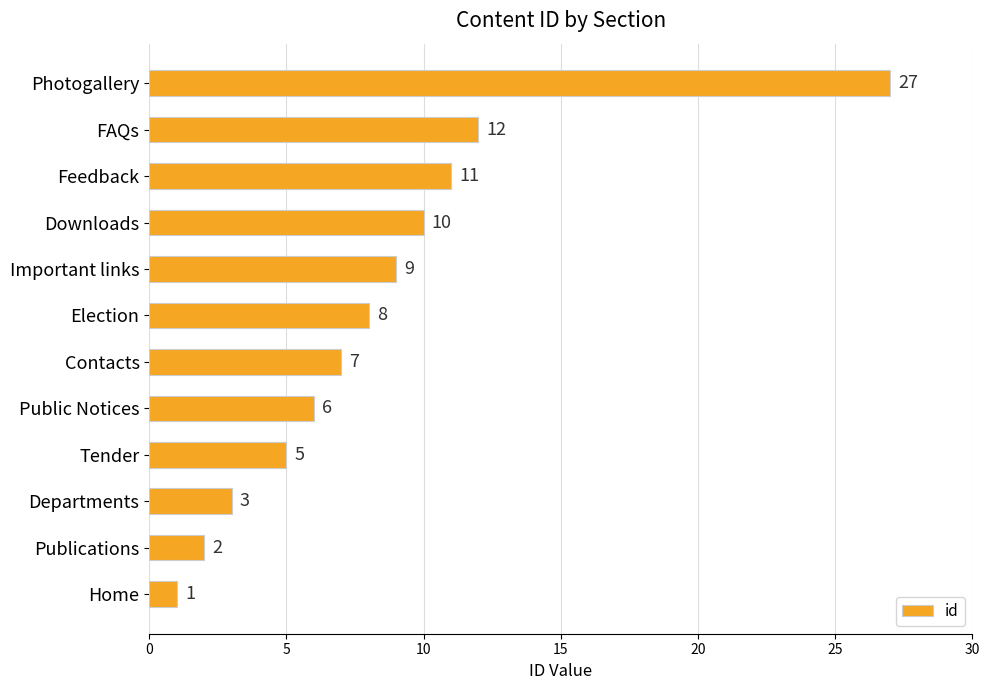

Which category has the lowest value across all series?

Home